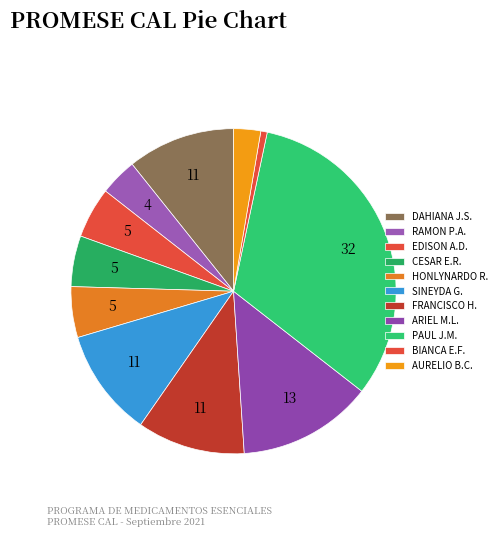

Count the number of slices in the pie.

11